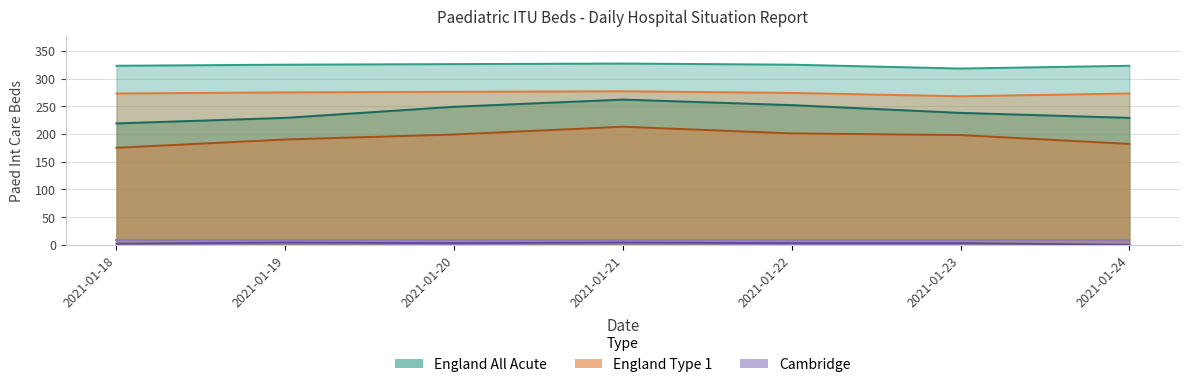

What is the sum of the Cambridge Occ values at 2021-01-19 and 2021-01-21?

8